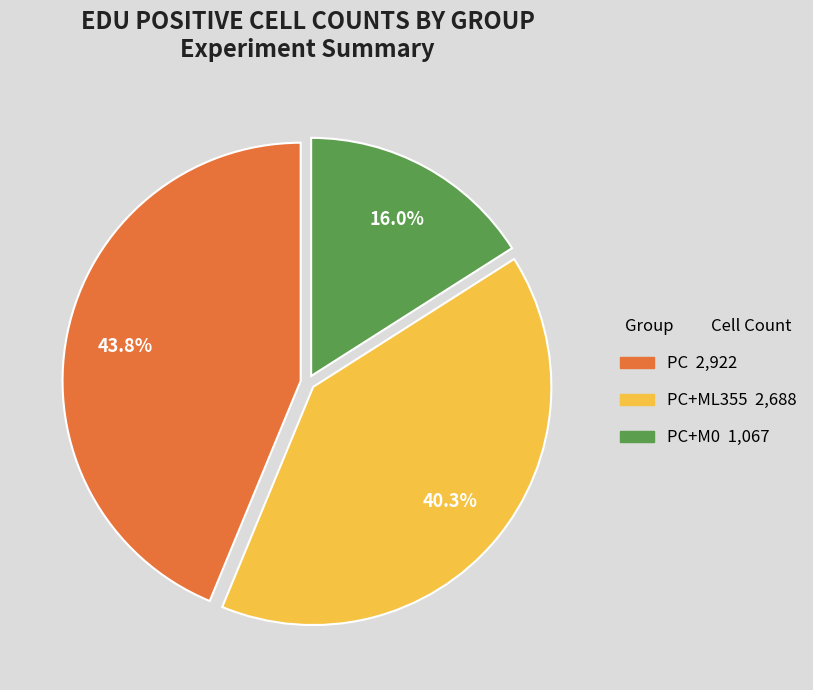

Does any single category account for the majority?

No